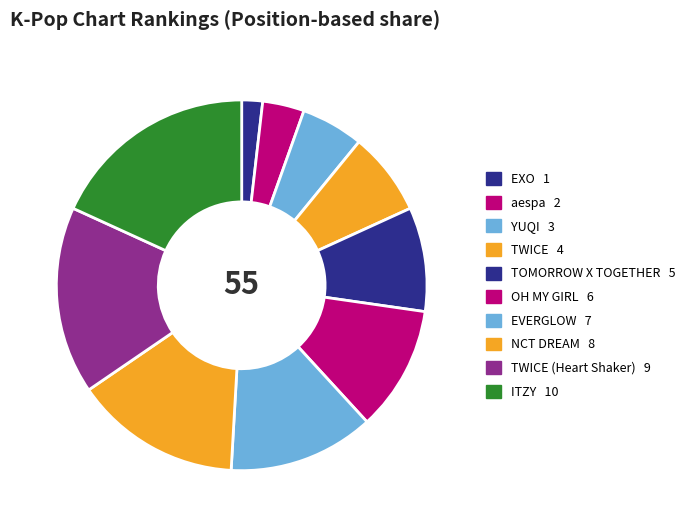

How many segments does this pie chart have?

10